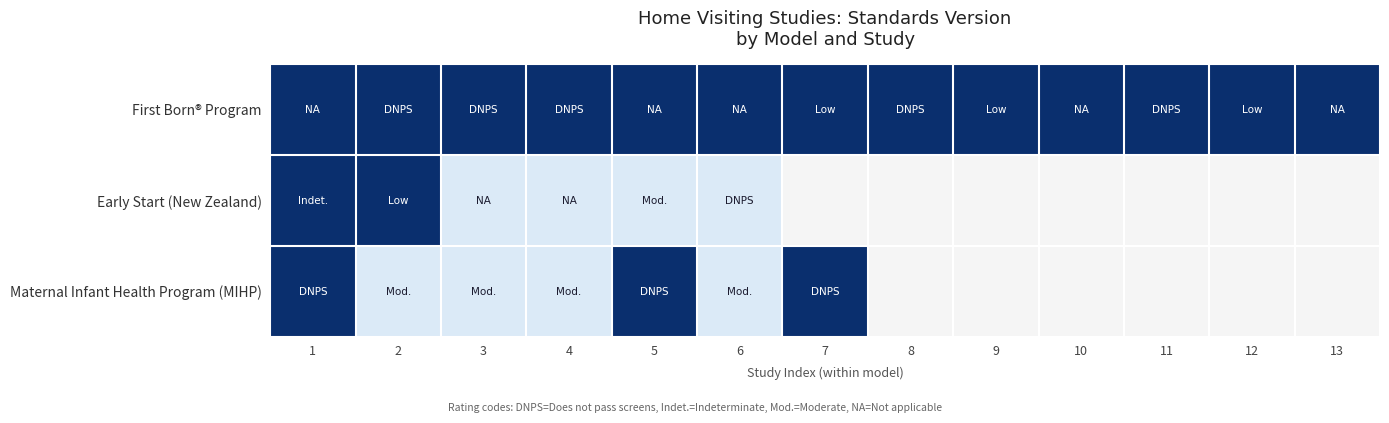

The value of First Born® Program at 2 is 3.5. True or false?

False